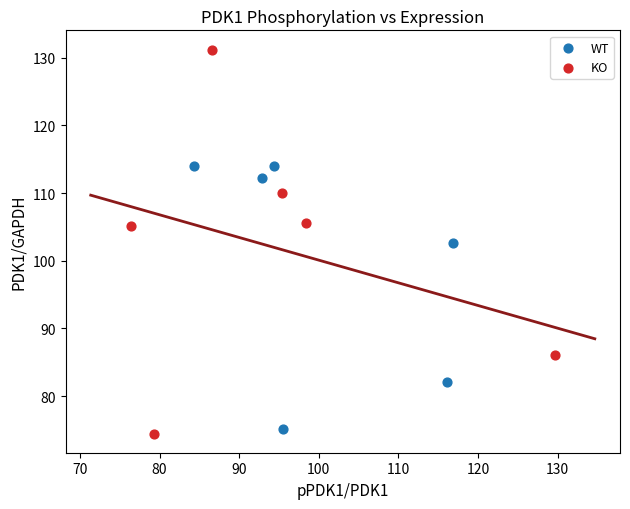

Which series reaches the maximum Y coordinate?

KO